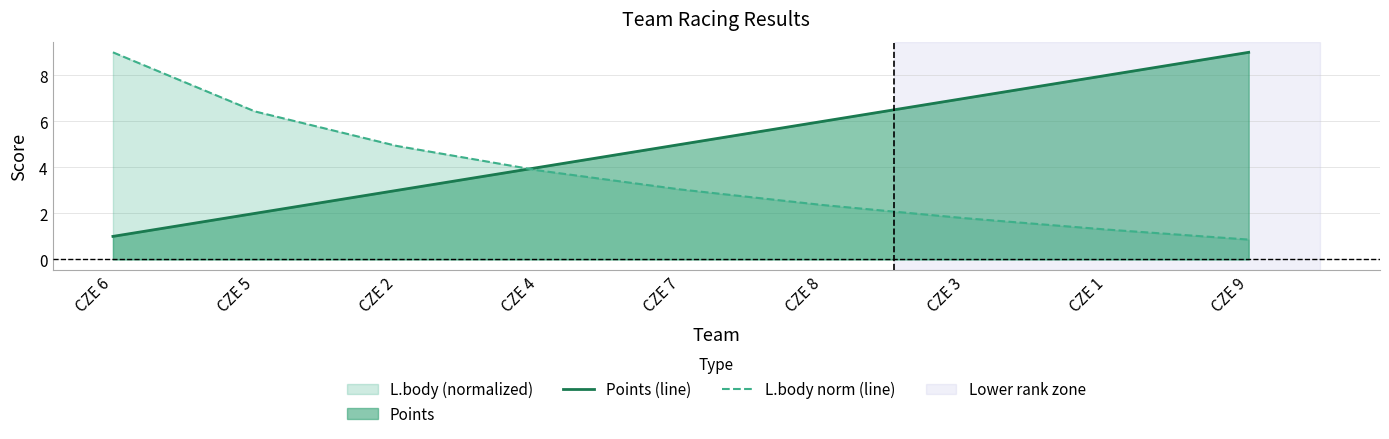

What is the difference between the Points (line) values at CZE 7 and CZE 1?

3.0